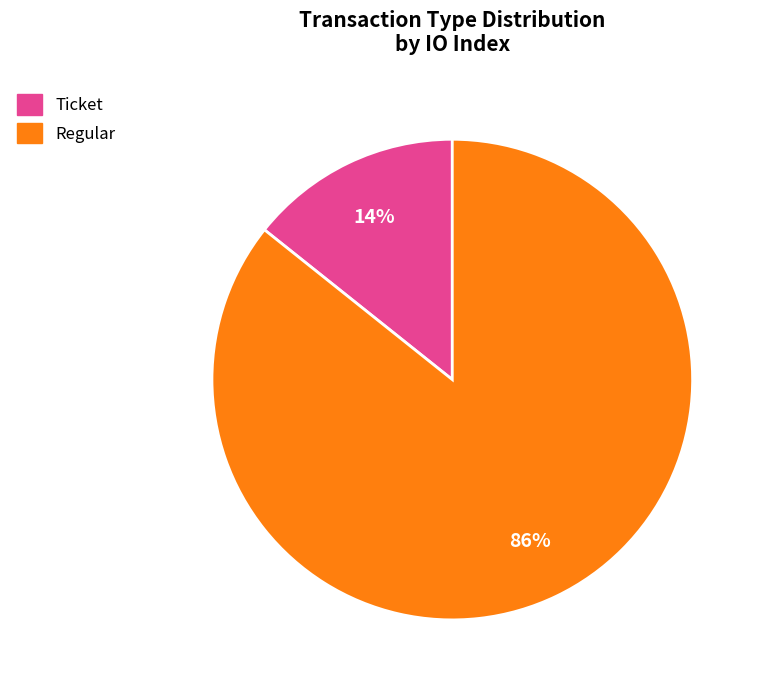

Is it true that Ticket is 1% of the pie?

False